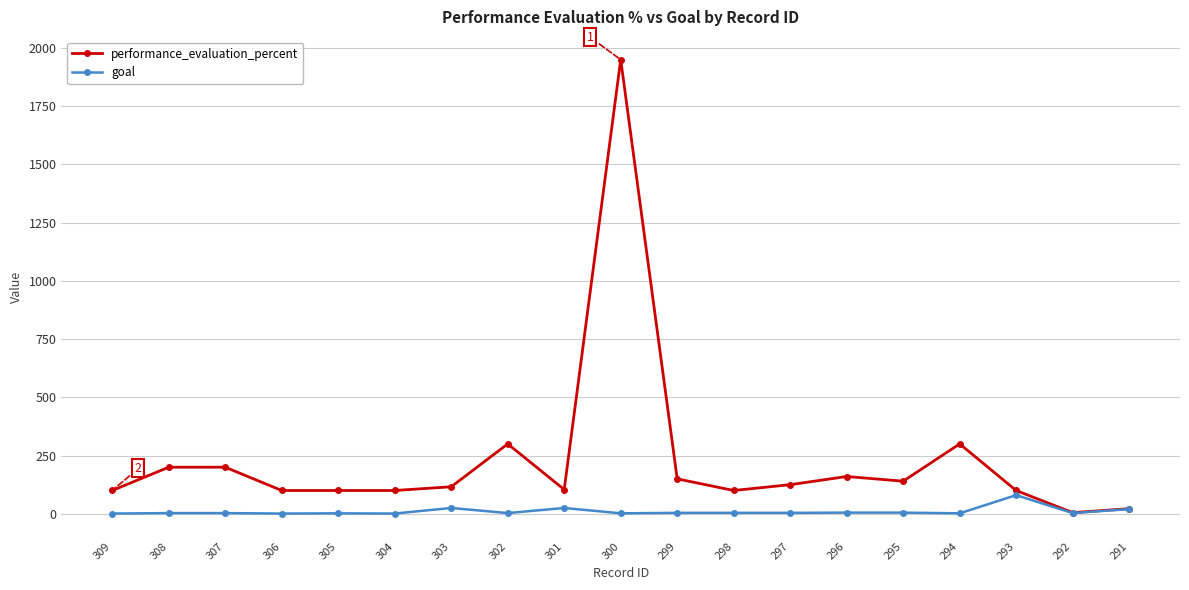

What value does the goal series have at 295?

5